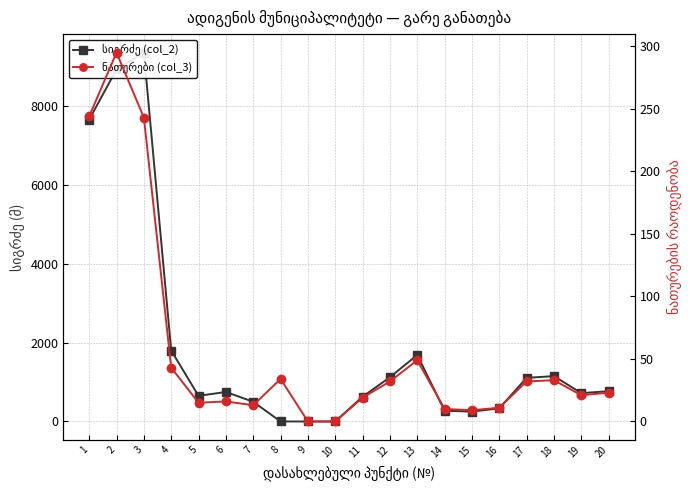

Between which two adjacent categories do ნათურები (col_3) and სიგრძე (col_2) first intersect?

7 and 8